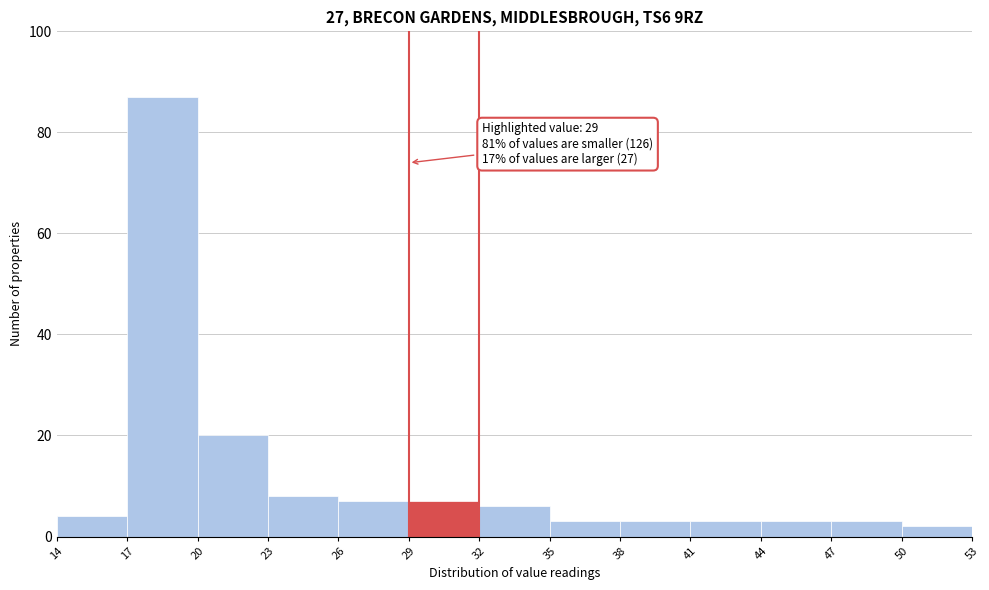

Over which range of the x-axis is the bar tallest?

17 to 20